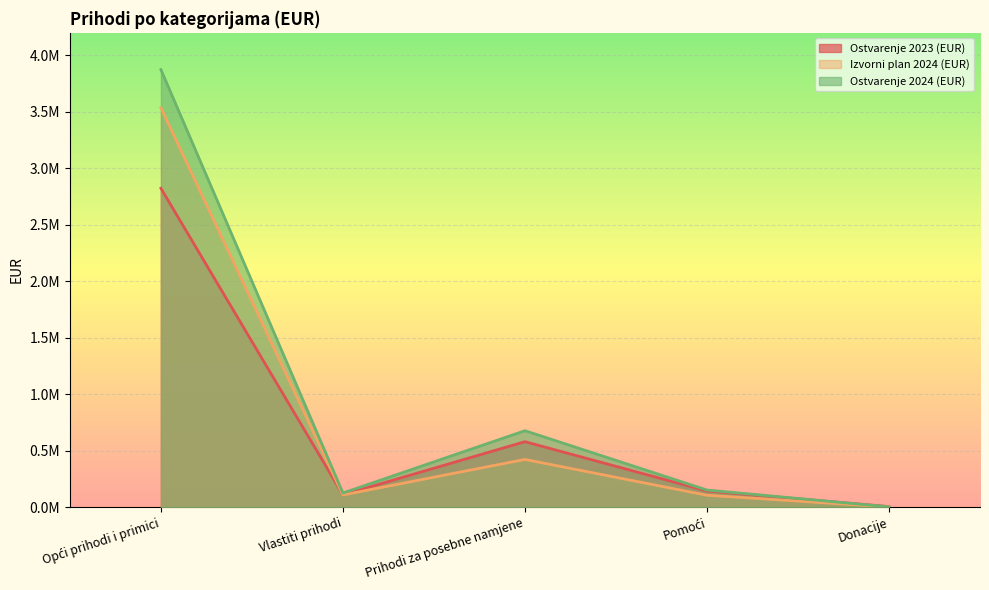

What is the sum of all Ostvarenje 2024 (EUR) values?

4825527.2